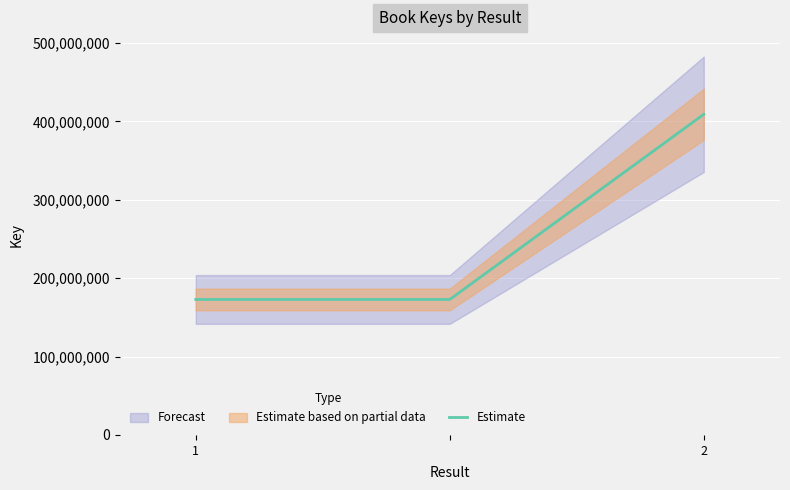

Rank the categories by value from lowest to highest.

1, 2, 2